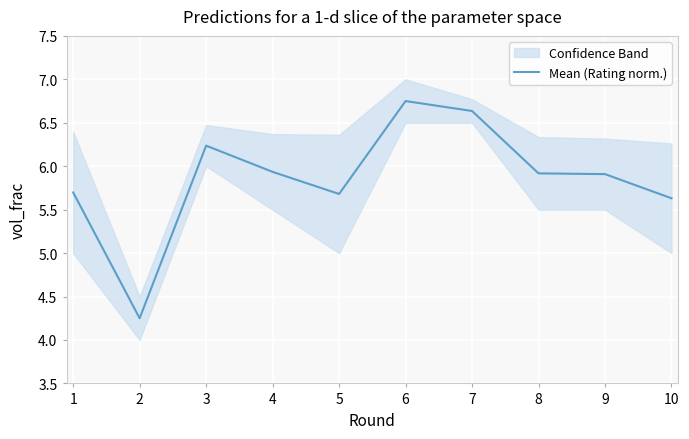

What is the difference between the maximum and minimum values?

2.5